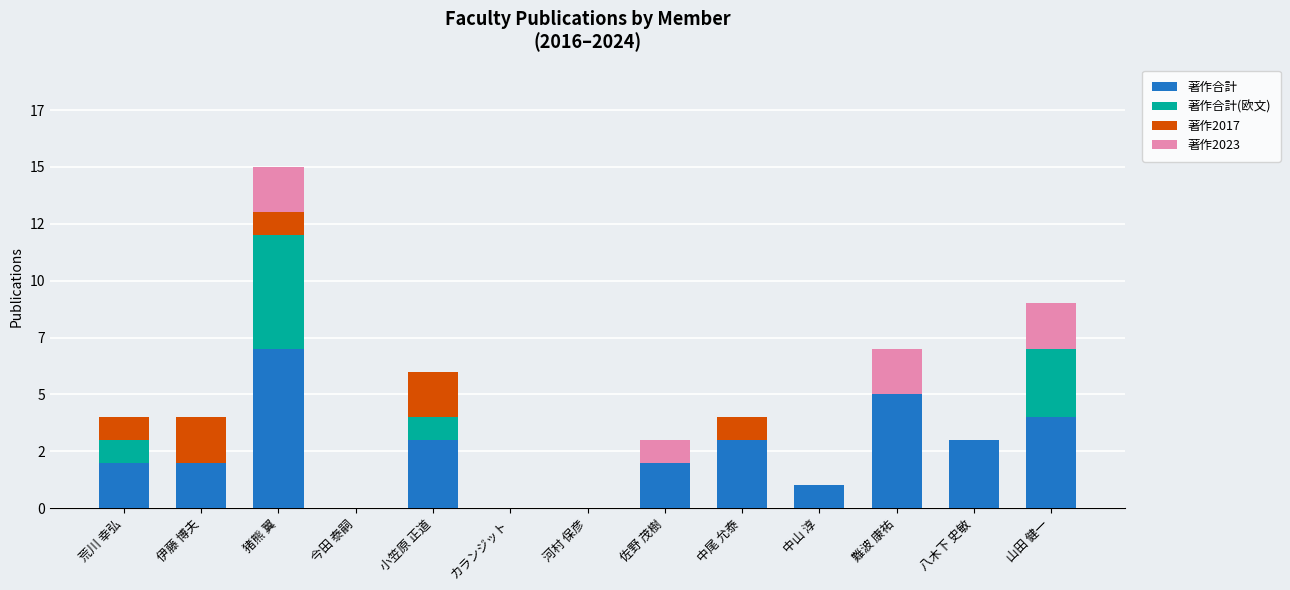

What is the average value of the 著作合計 series?

2